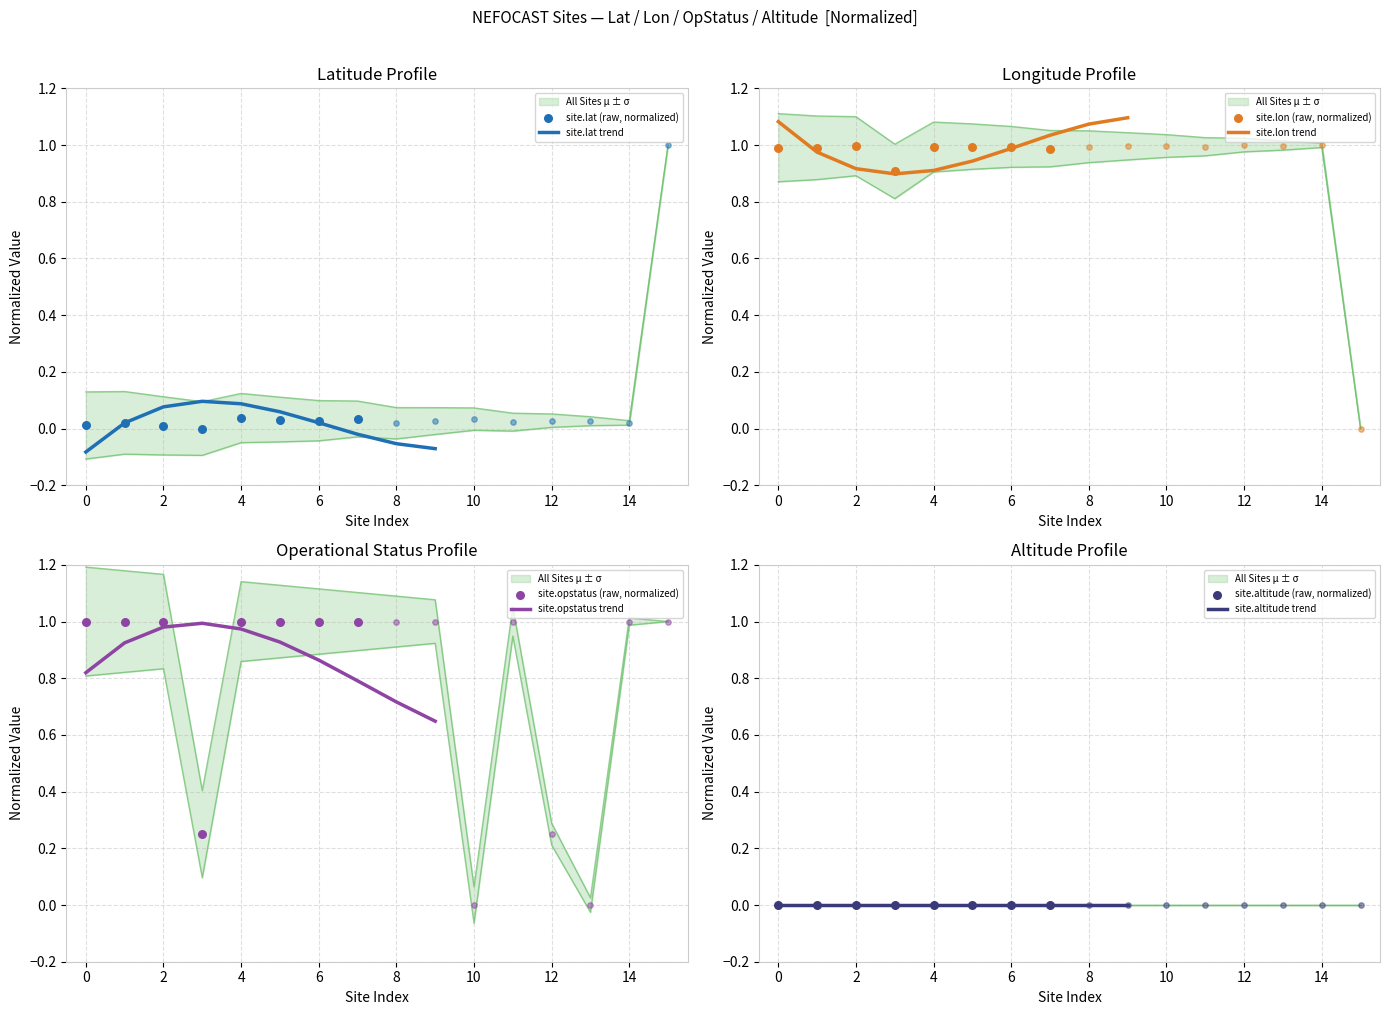

At how many categories does at least one series exceed 1?

15